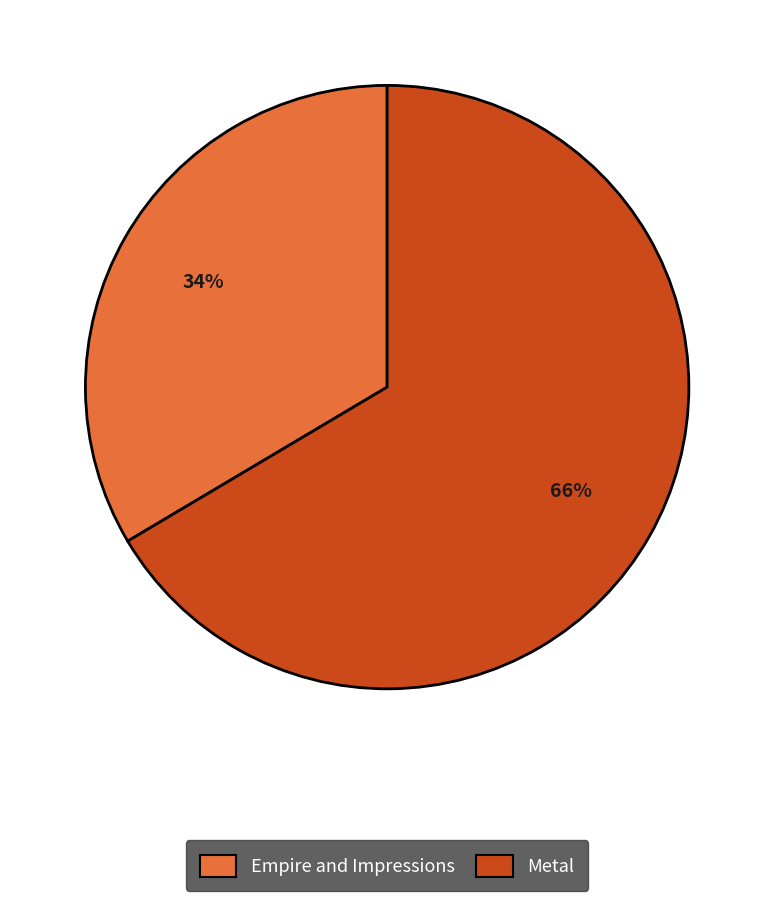

How many segments does this pie chart have?

2